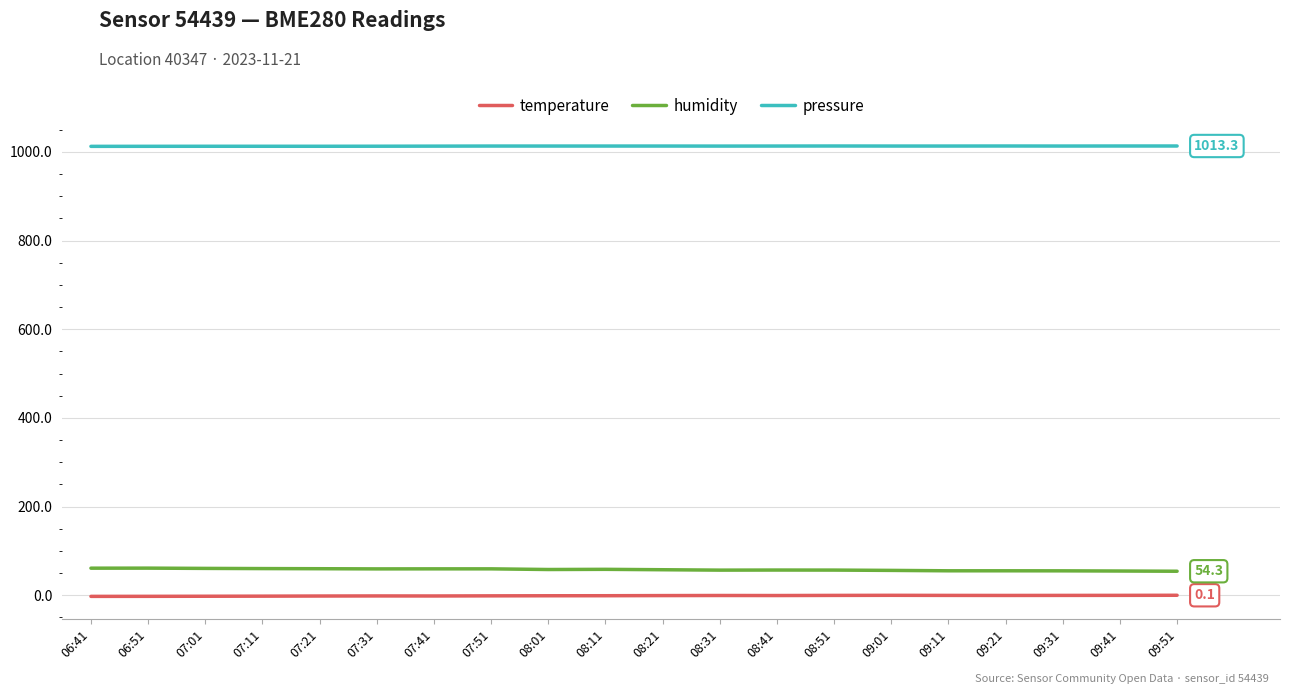

What is the difference between the maximum and second lowest values in the temperature series?

2.4